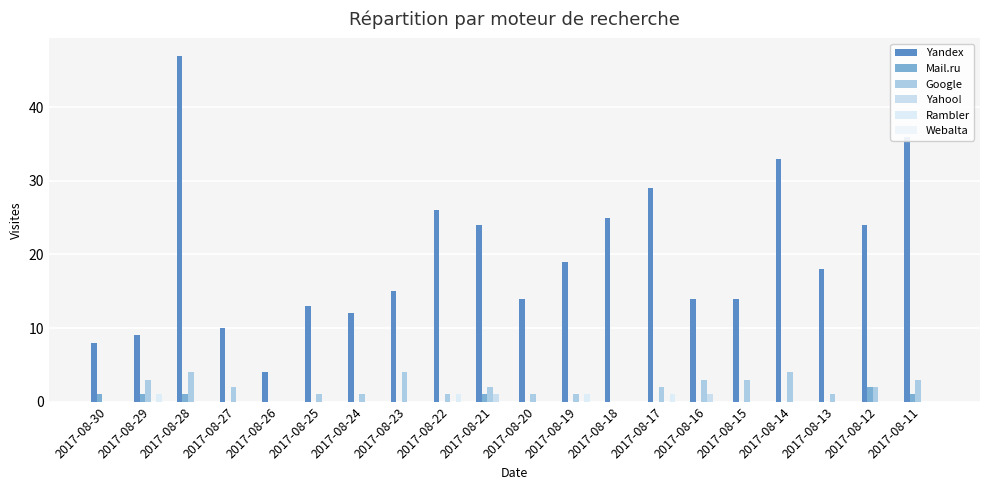

How many groups of bars are there?

20